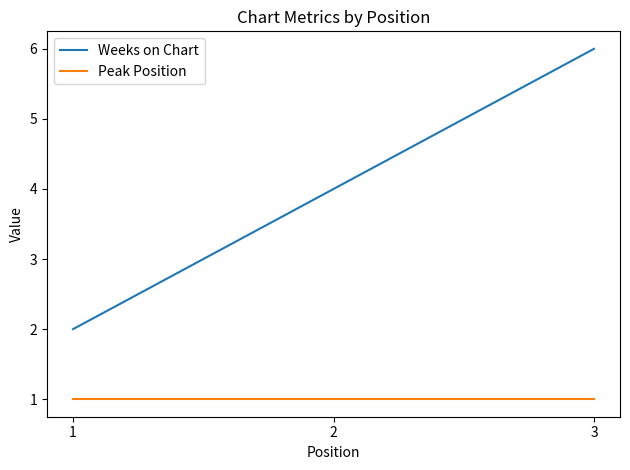

What are all the series names shown in the legend?

Weeks on Chart, Peak Position